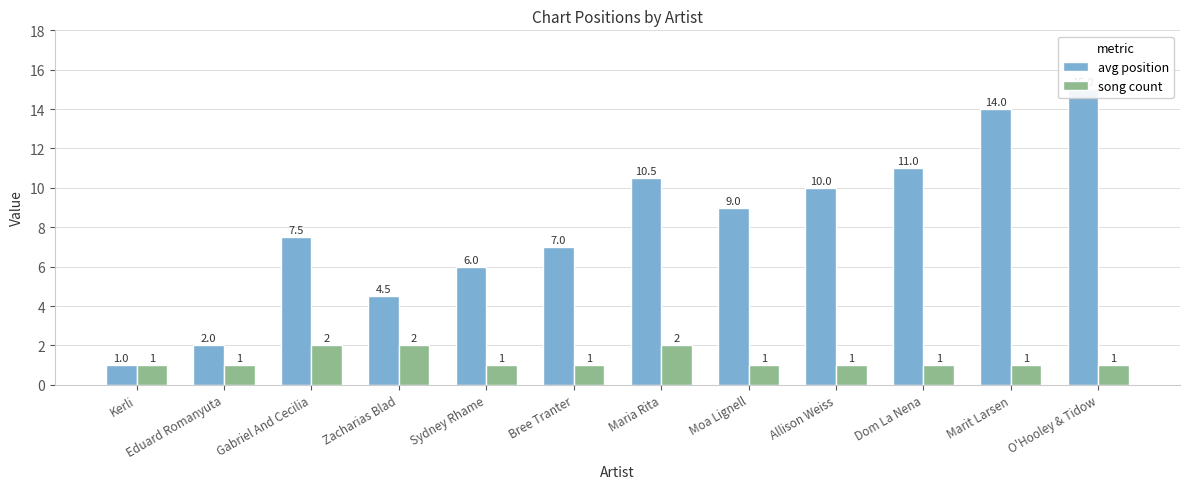

How many values in the avg position series exceed 9?

5